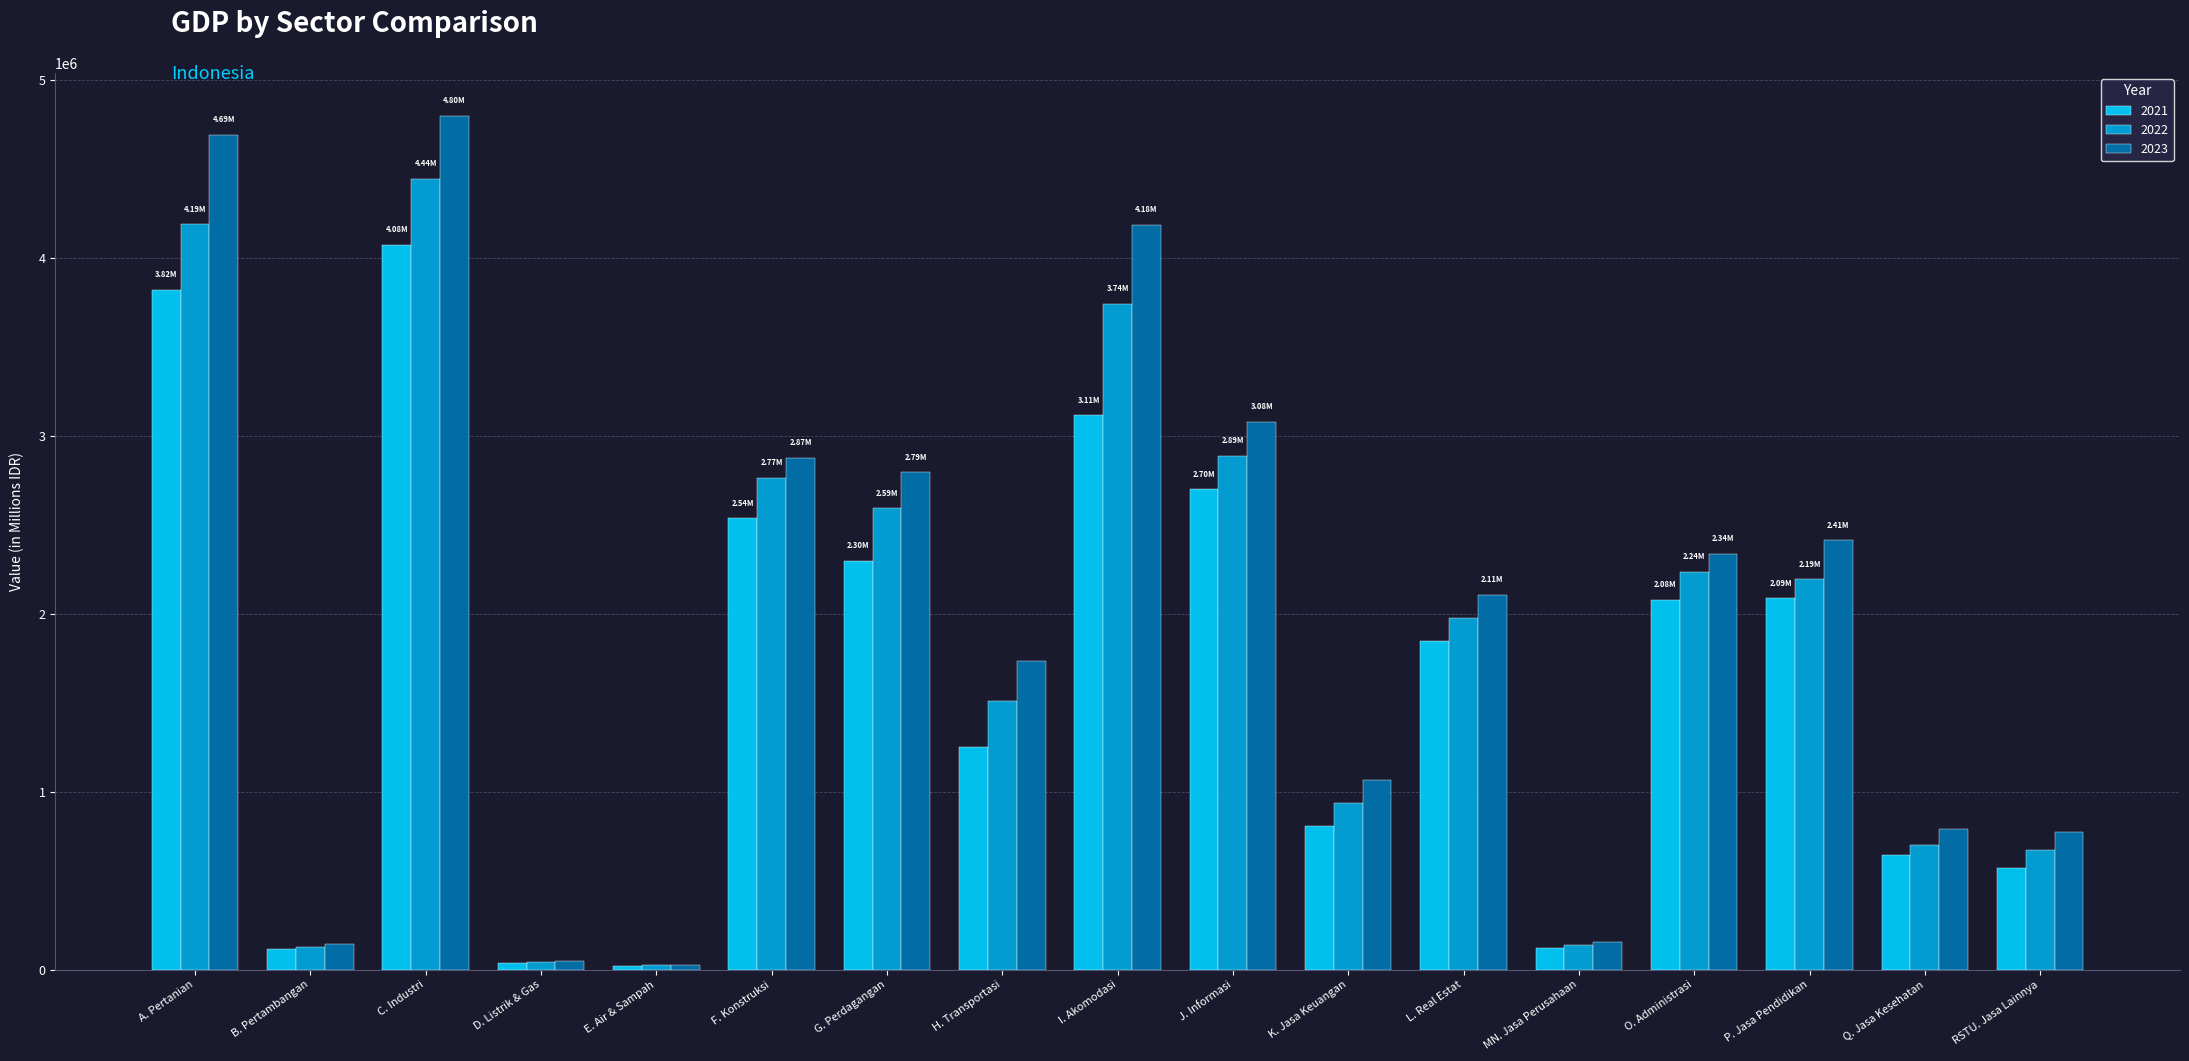

Between H. Transportasi and O. Administrasi, which series saw the biggest shift?

2021